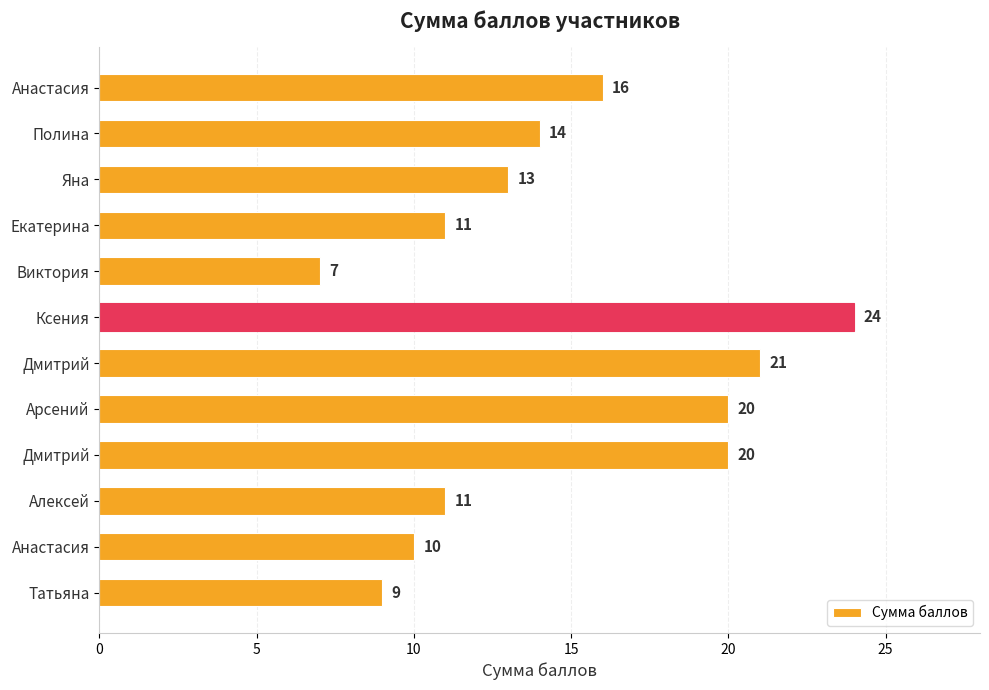

How many data points does each series have?

12